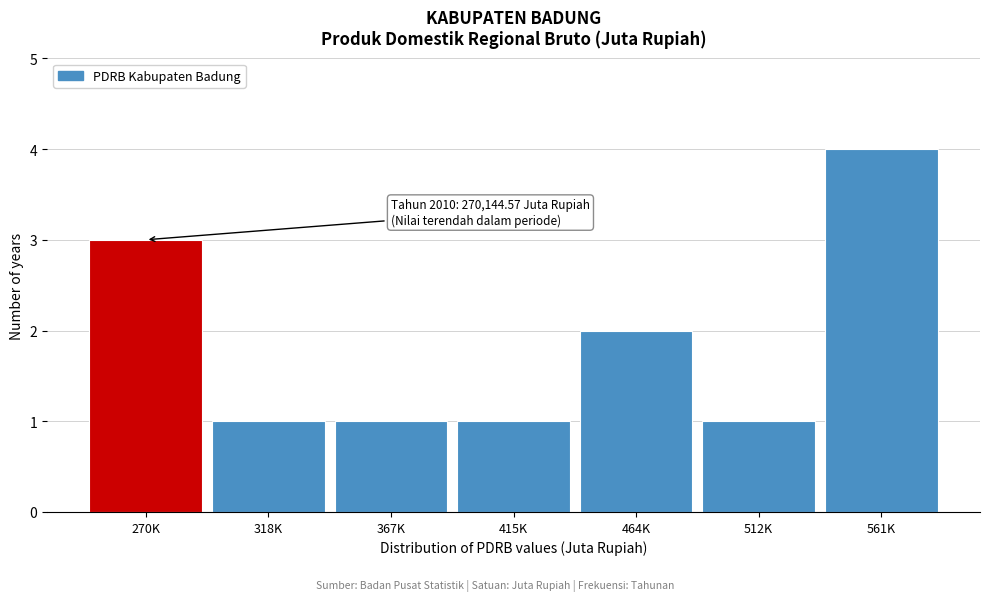

Reading left to right, list all the values displayed in this chart.

3	1	1	1	2	1	4